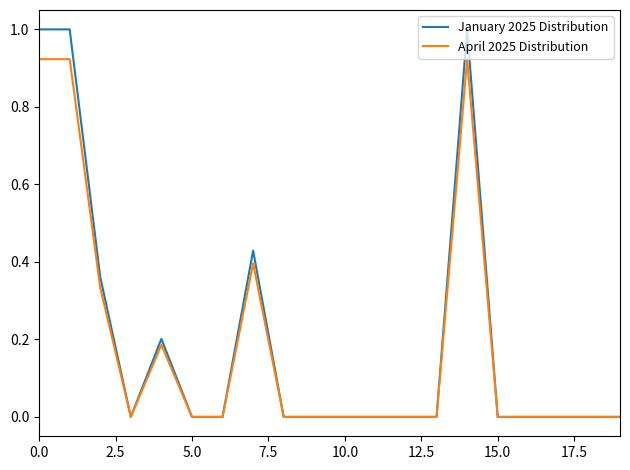

Which series has the largest total across all categories?

January 2025 Distribution